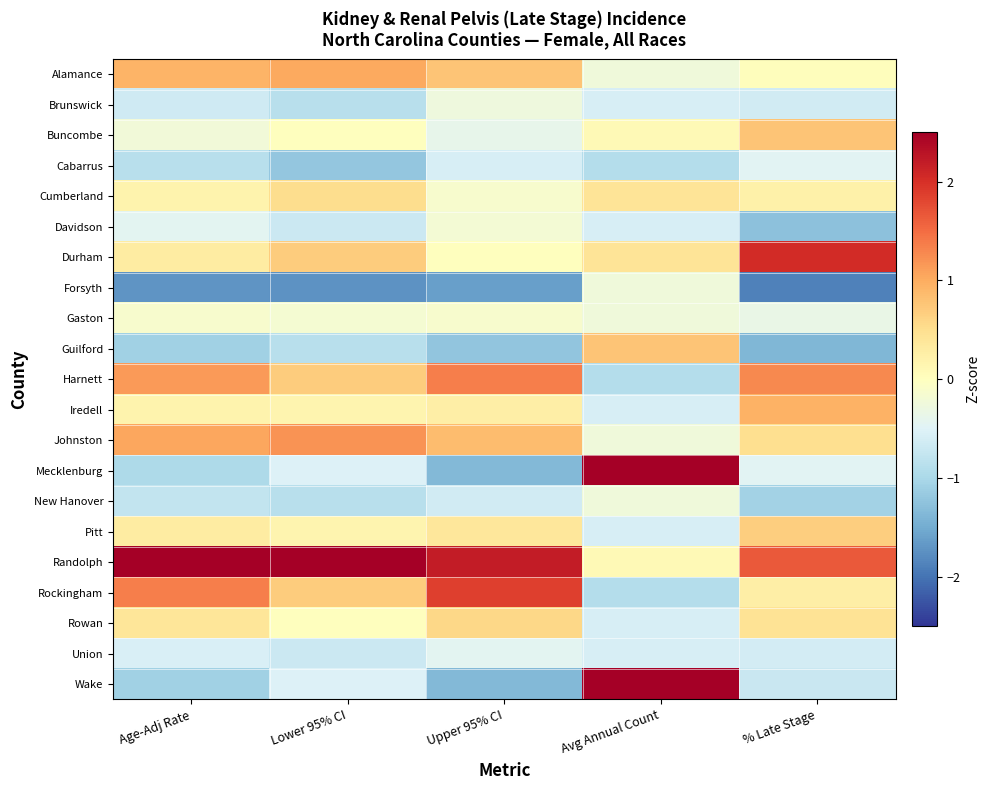

What is the difference between the highest and lowest values at Avg Annual Count?

3.7